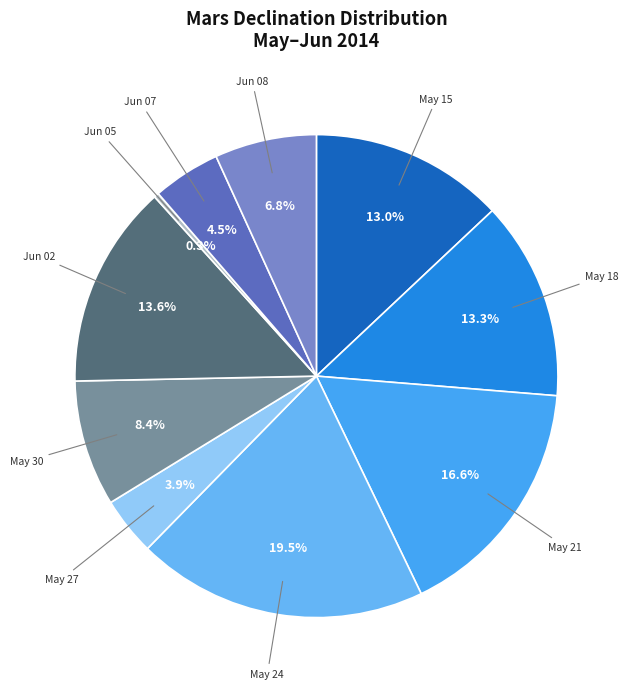

How many slices are in this pie chart?

10